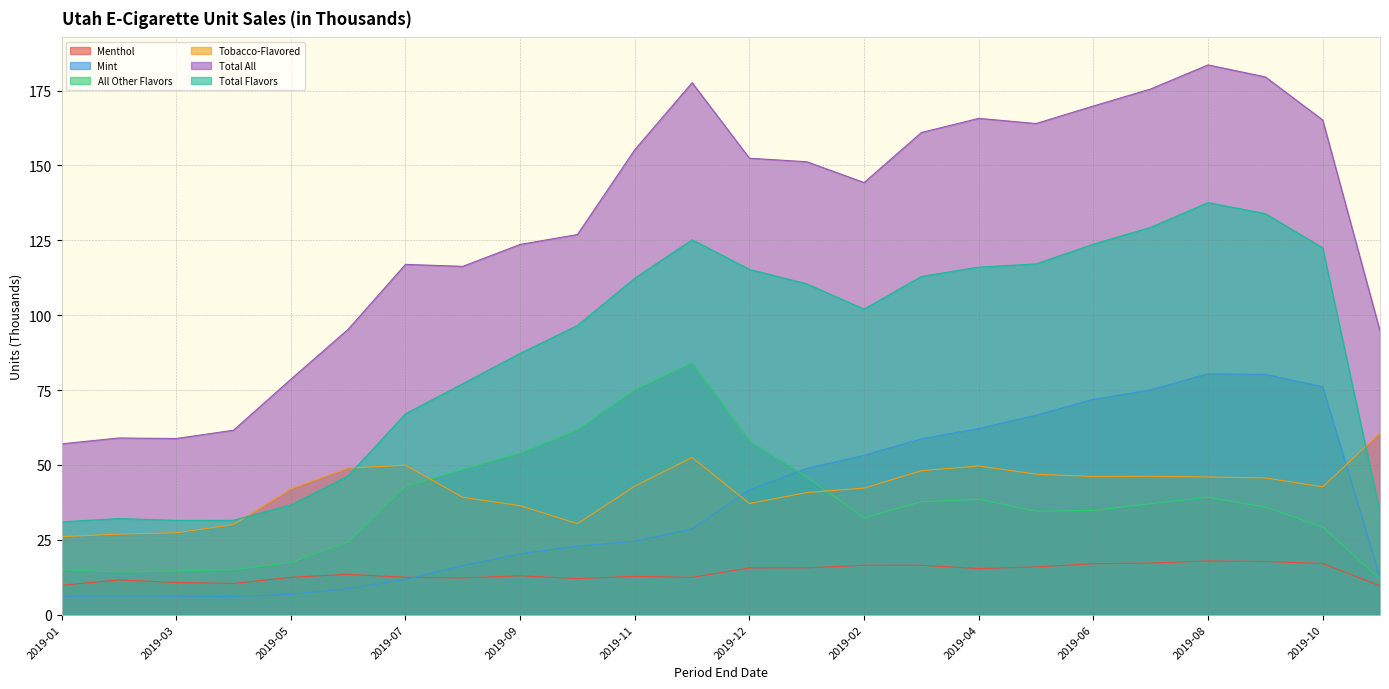

True or false: Total Flavors and Total All cross at least once.

False